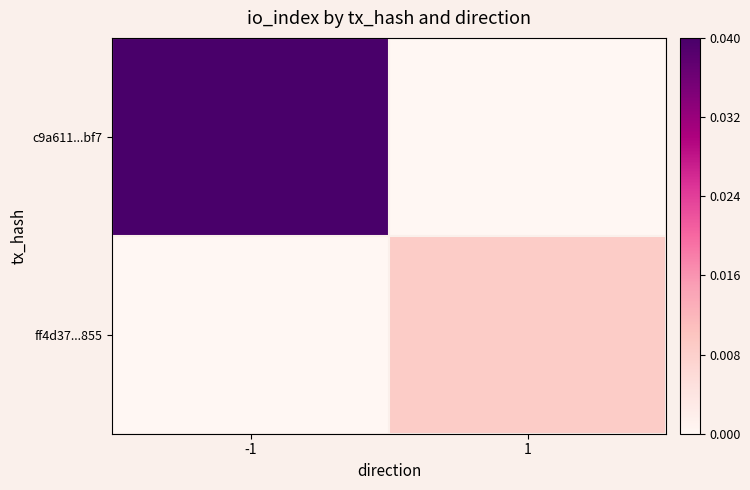

Which series has the largest range (max minus min)?

c9a611...bf7